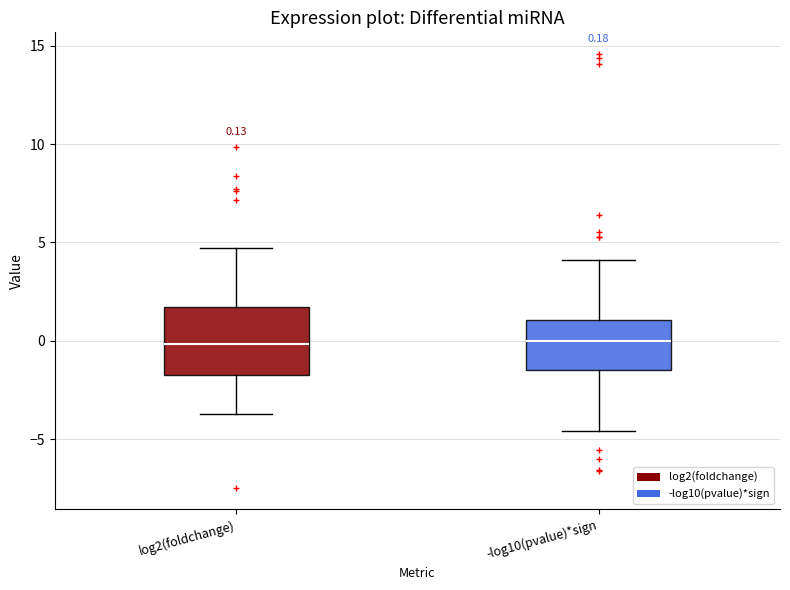

Comparing the boxes themselves (not the whiskers), which one is the tallest?

log2(foldchange)